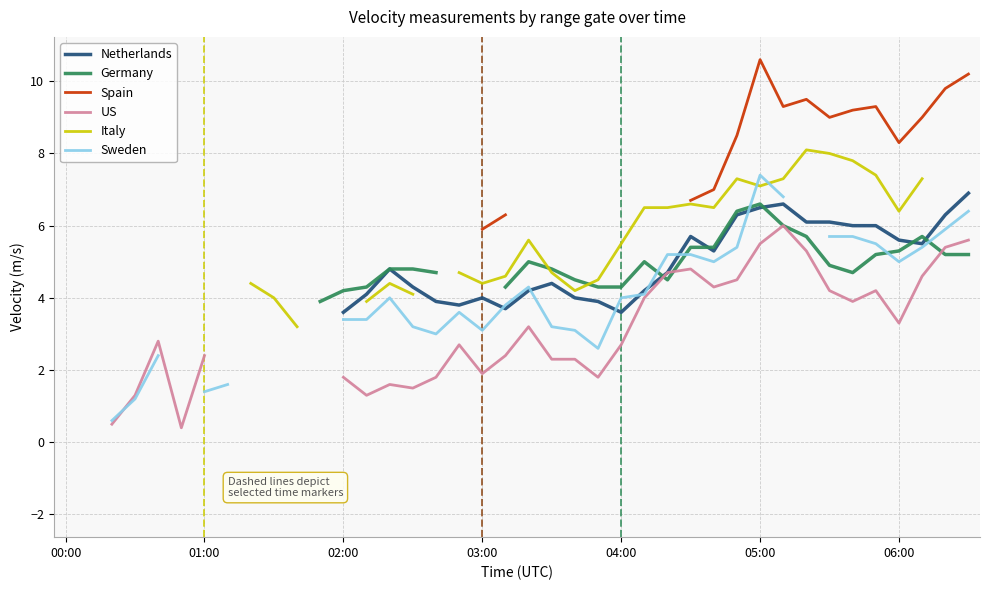

True or false: Netherlands and Germany cross at least once.

True